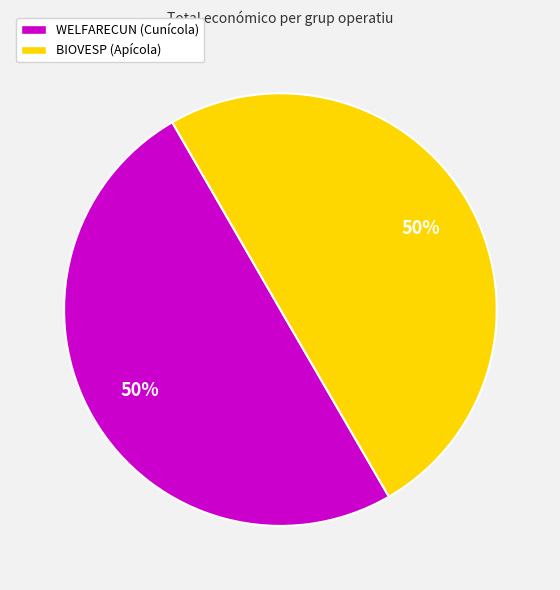

True or false: BIOVESP (Apícola) accounts for 50% of the total.

True